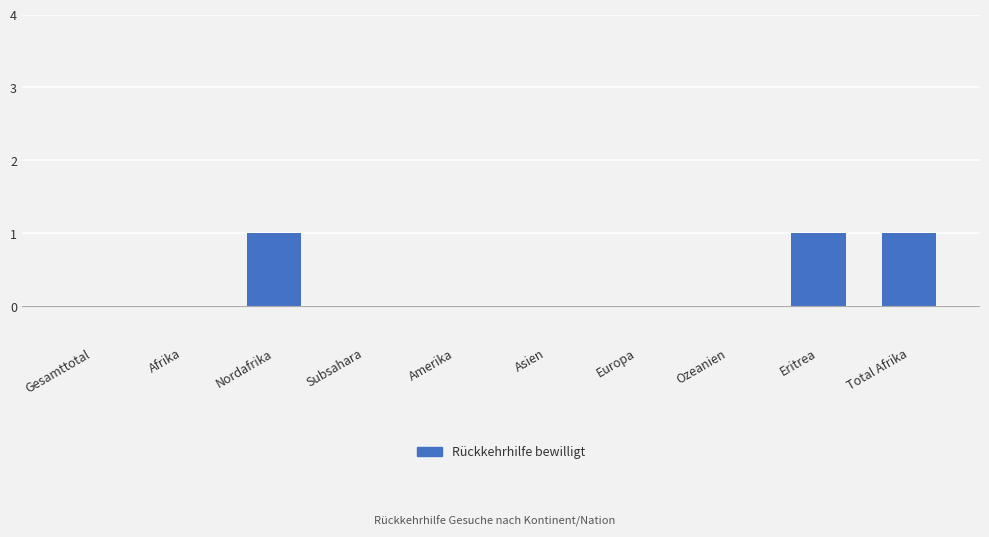

What is the change in value from Gesamttotal to Eritrea?

+1